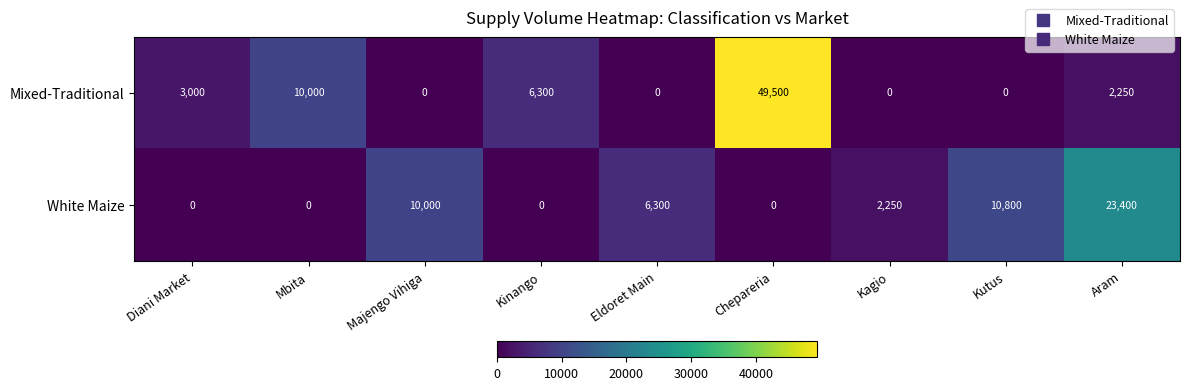

Rank the series by their average value, from highest to lowest.

Mixed-Traditional, White Maize